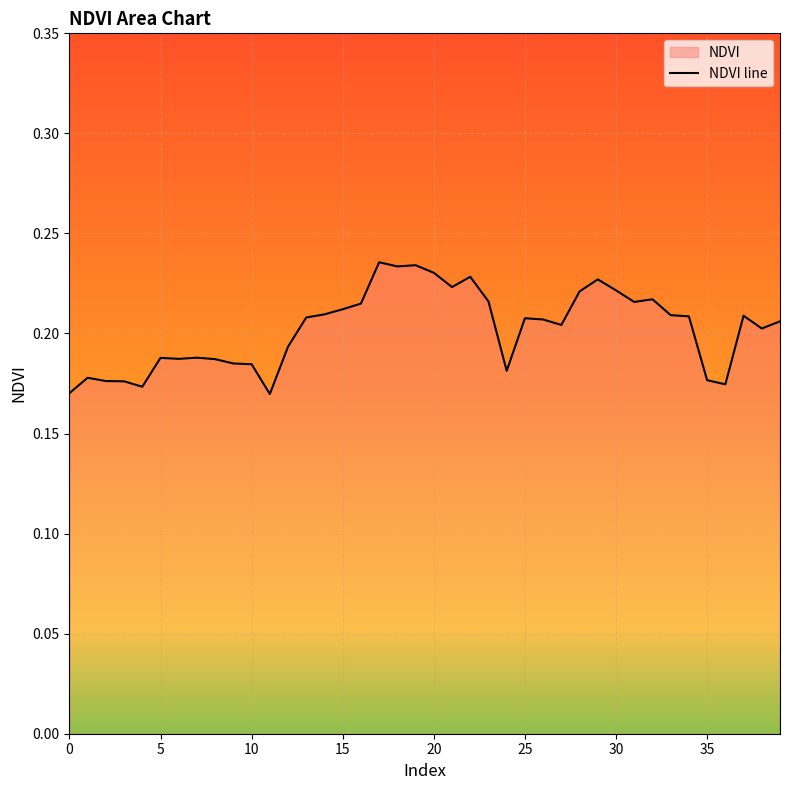

What is the value of the 33rd point from the left?

0.2